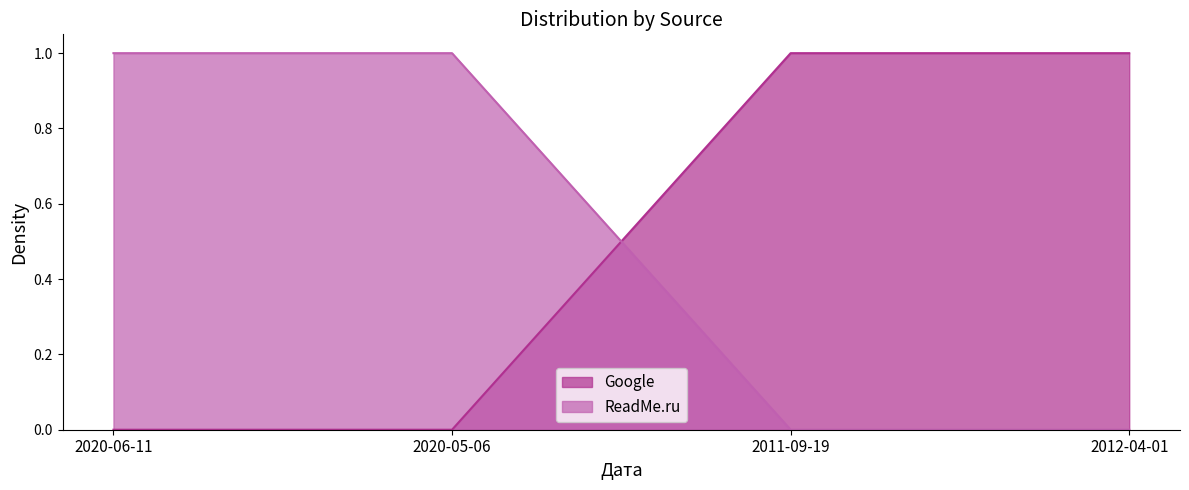

How many lines are shown in the chart?

2